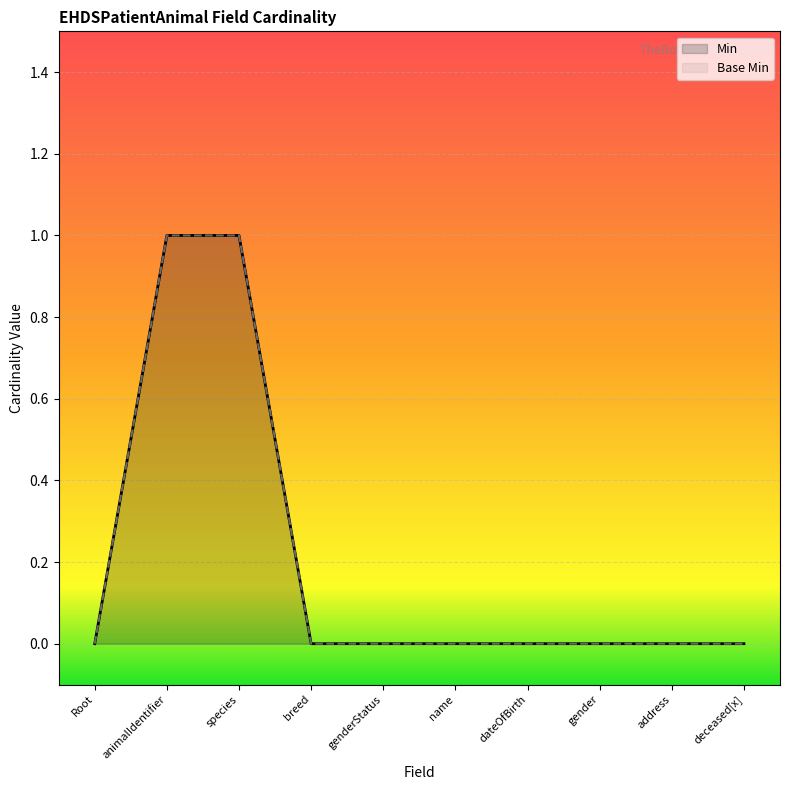

How many lines are shown in the chart?

2